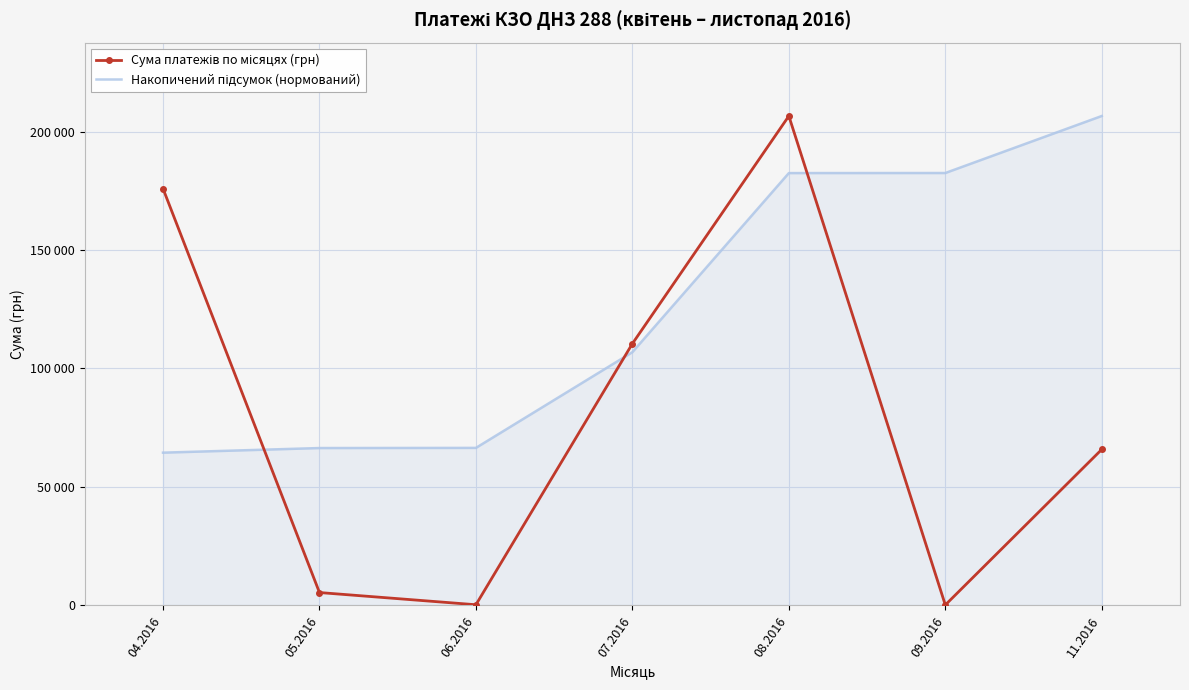

What is the value of the Накопичений підсумок (нормований) point at the 7th from the left?

206631.6